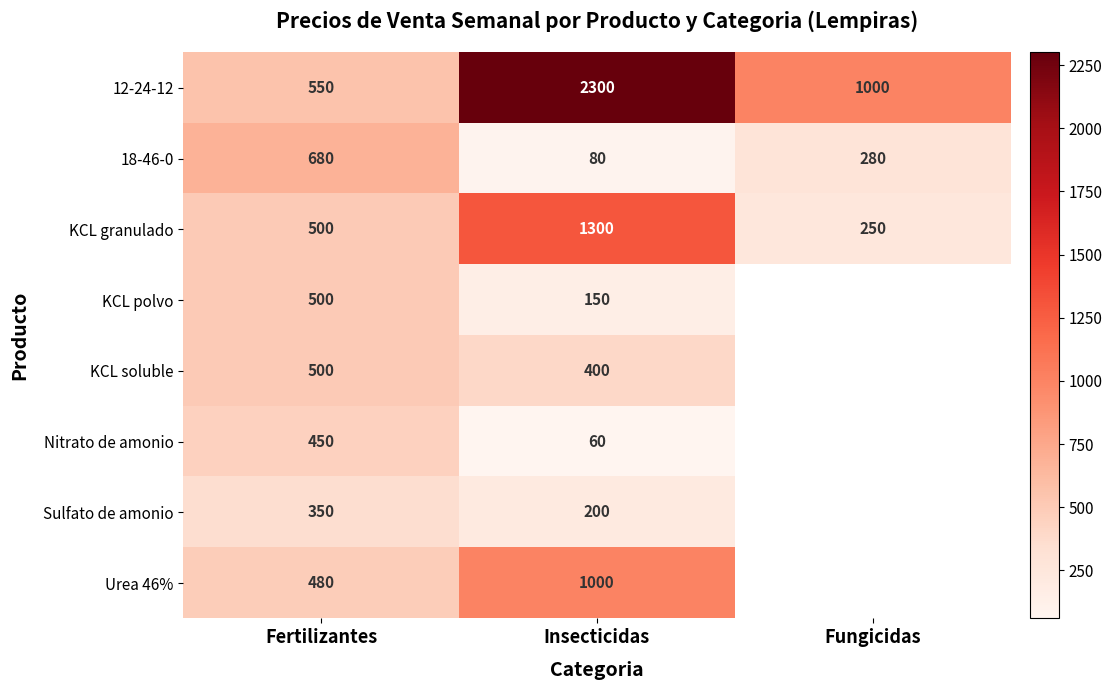

What is the total value across all series at Fertilizantes?

4010